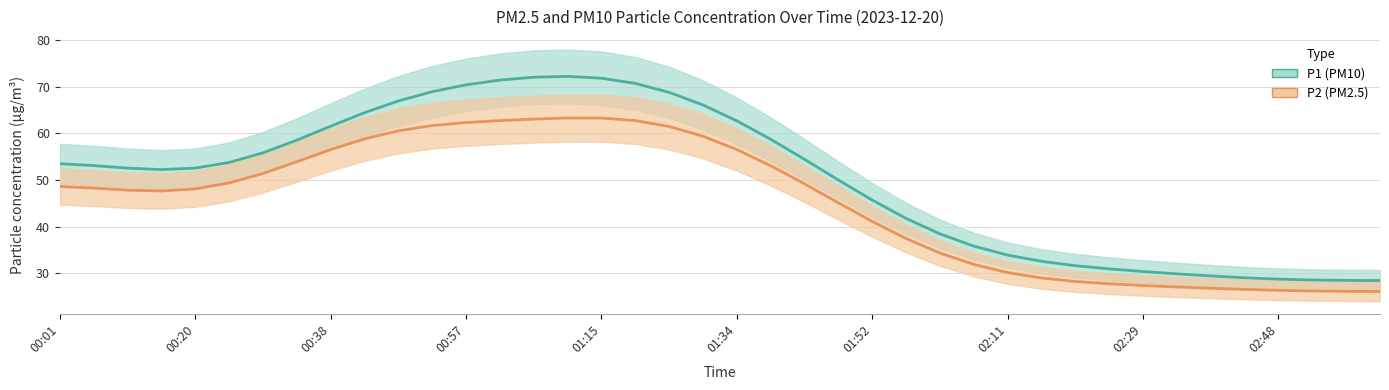

How many lines are shown in the chart?

2